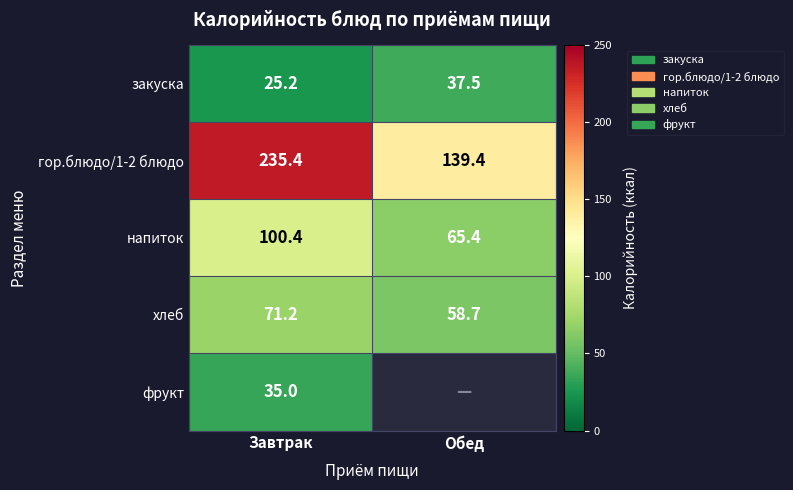

True or false: напиток has a value of 100.4 at Завтрак.

True